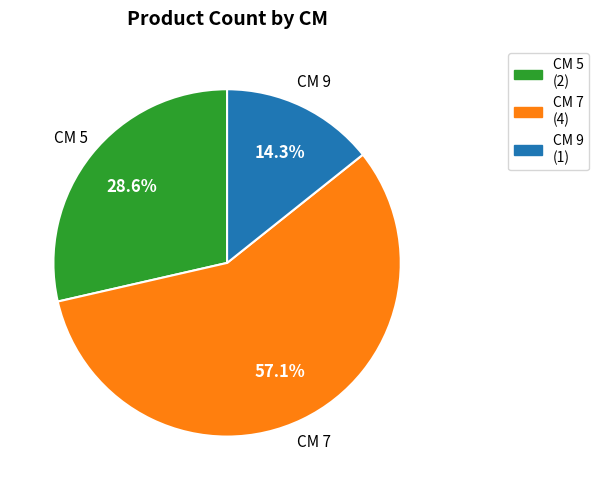

Is there a majority slice in this chart?

Yes